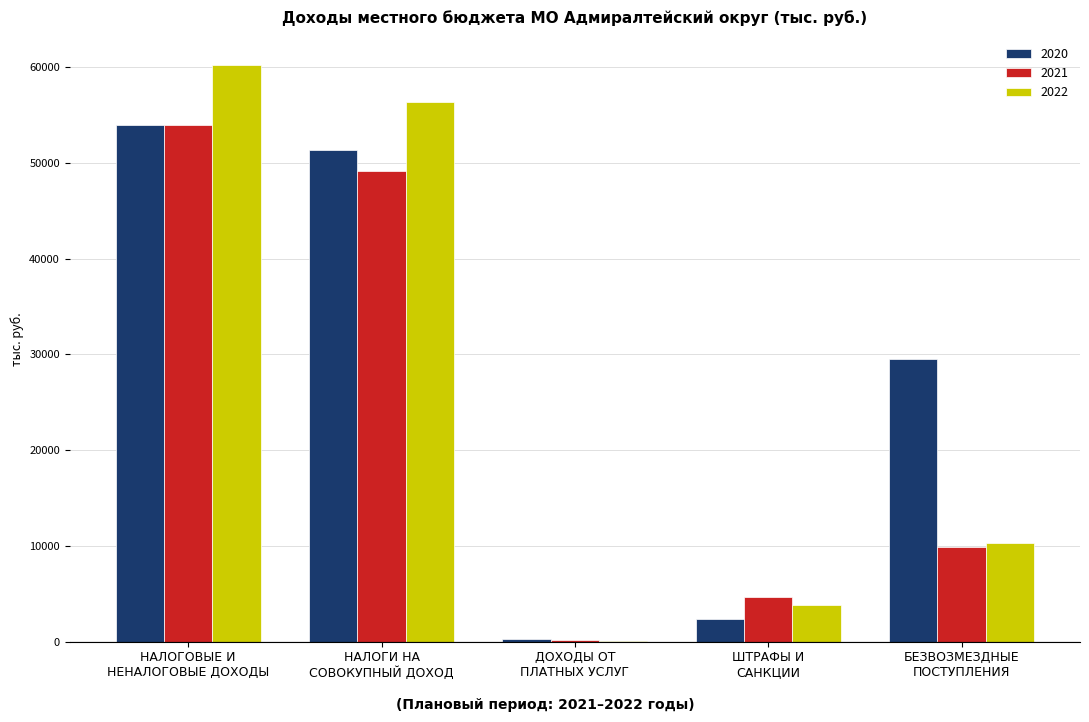

What is the total value across all series at БЕЗВОЗМЕЗДНЫЕ
ПОСТУПЛЕНИЯ?

49596.7